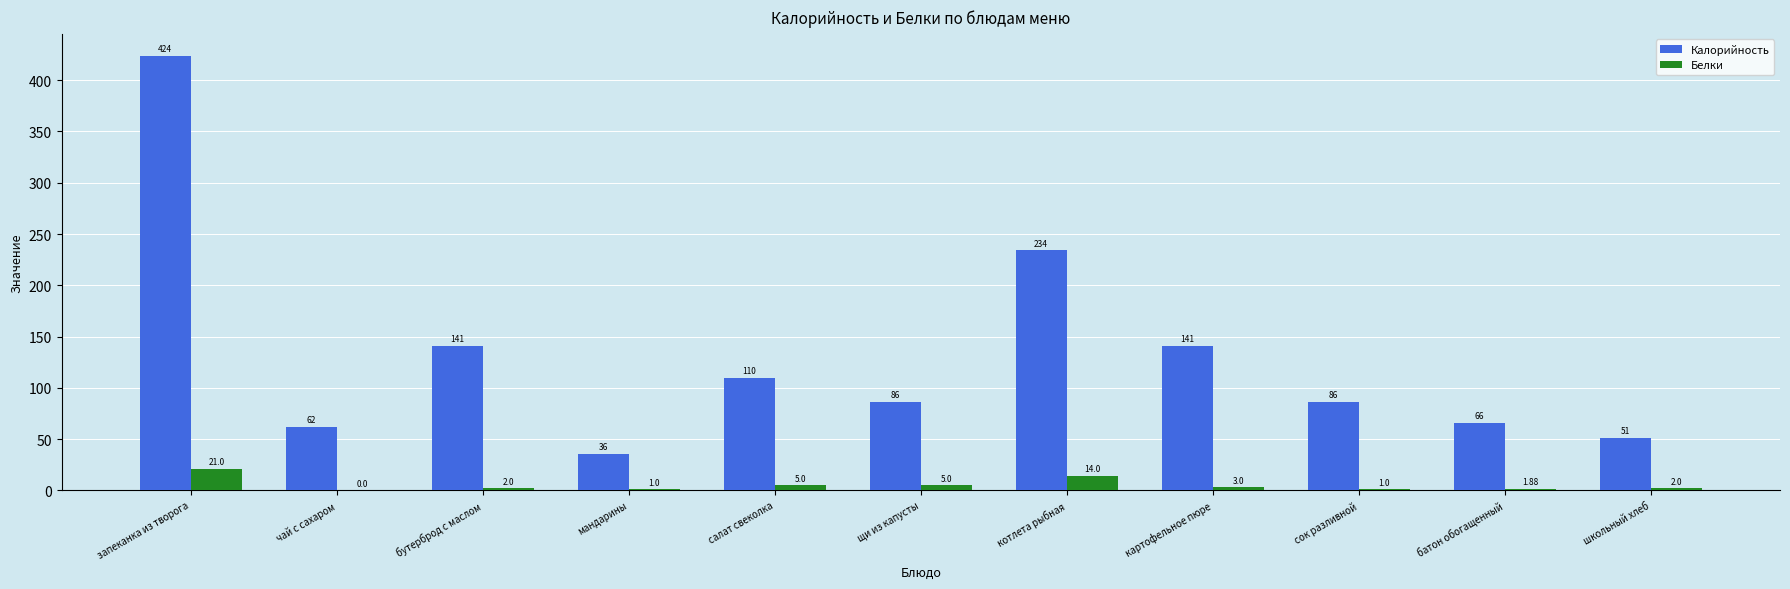

What is the sum of all Калорийность values?

1437.0